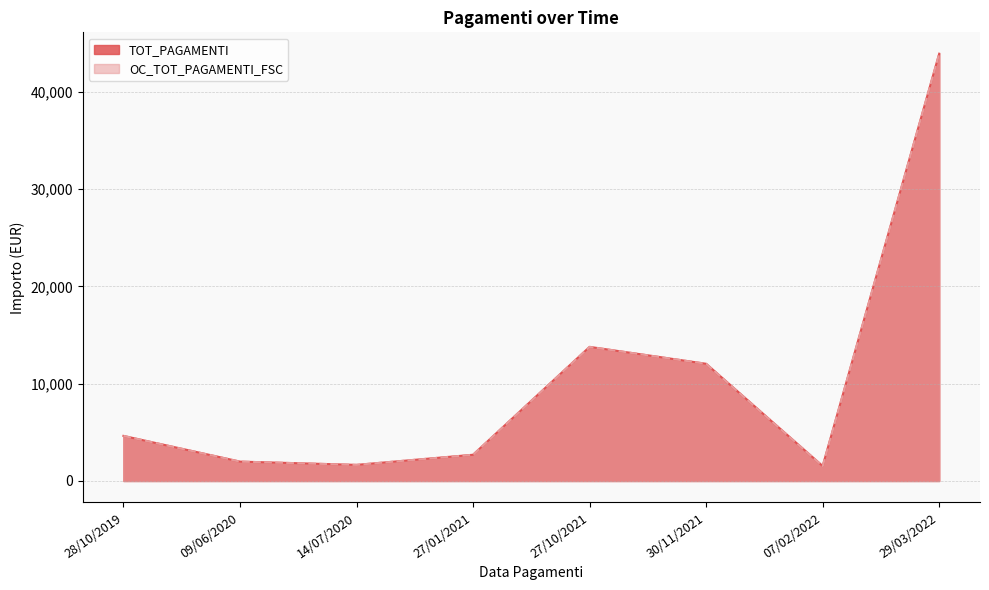

What is the highest value of the TOT_PAGAMENTI series?

43920.0